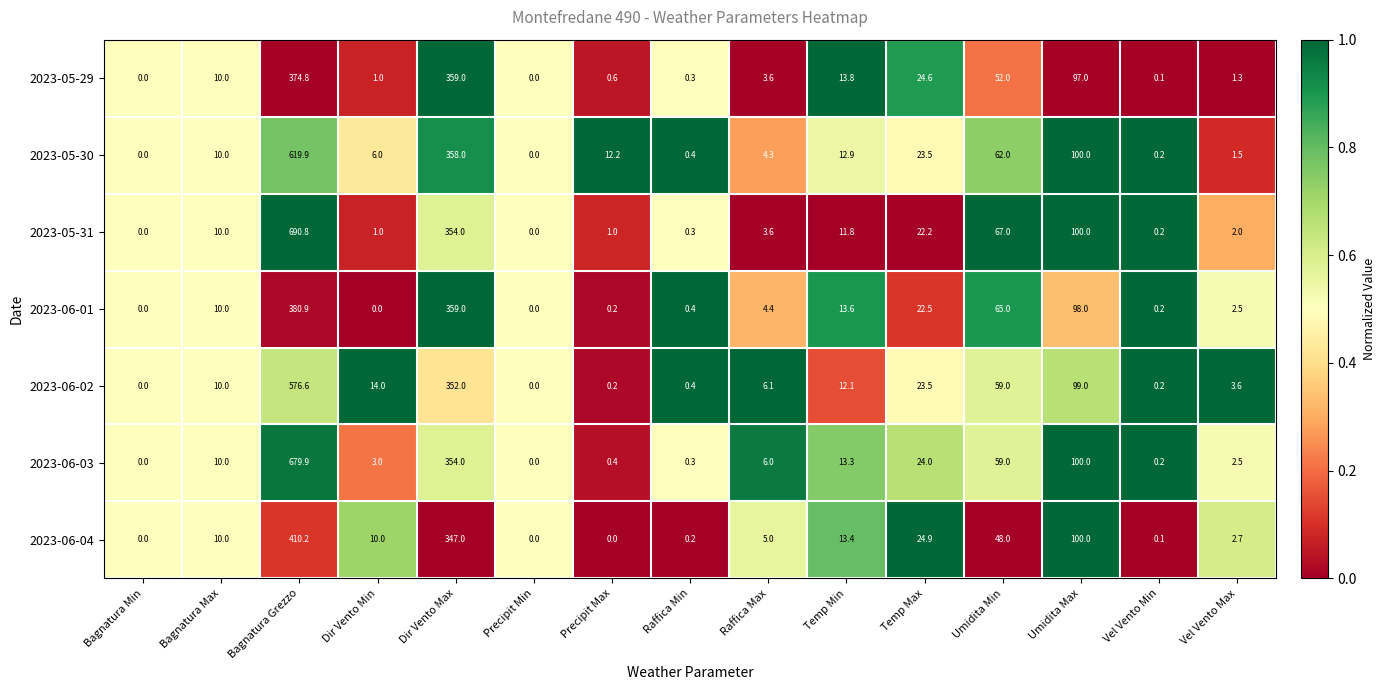

Which series has the largest total across all categories?

2023-05-31